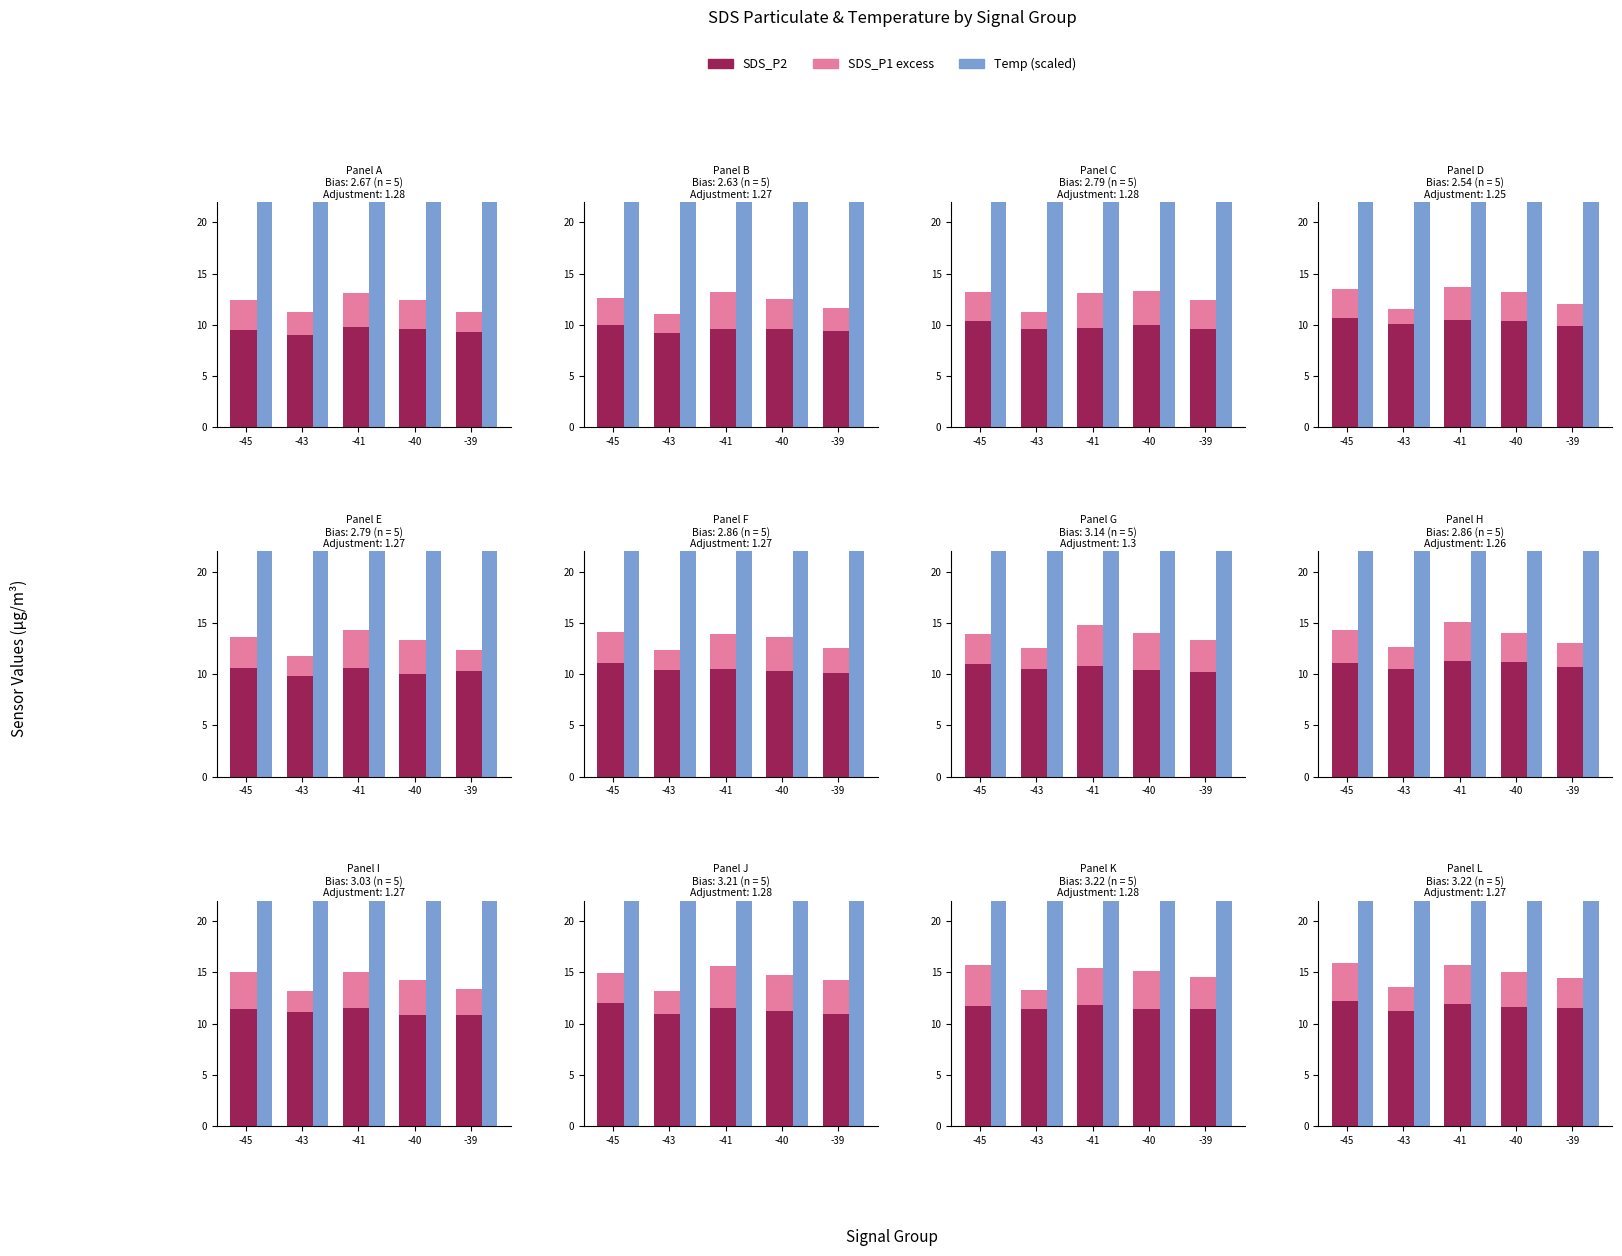

Count the number of data series in this chart.

3